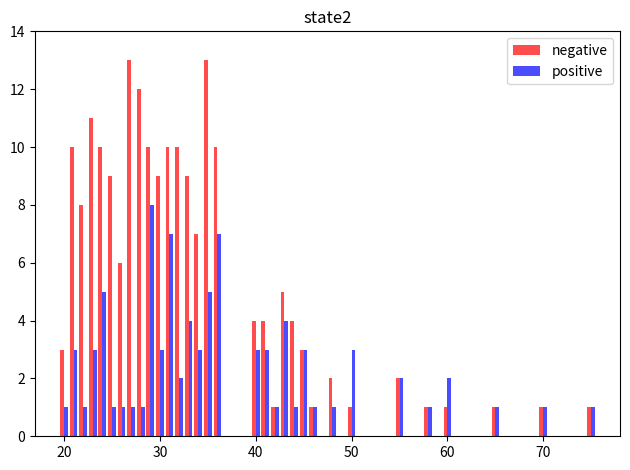

Rank the series by their average value, from lowest to highest.

positive, negative